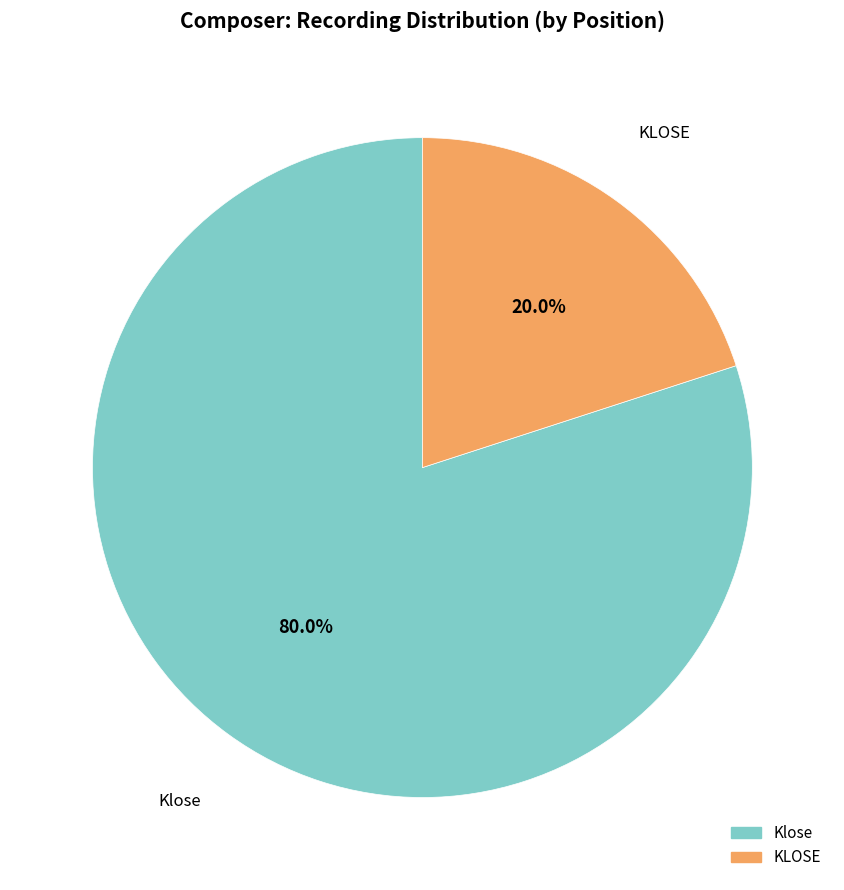

What percentage is NOT represented by Klose?

20.0%